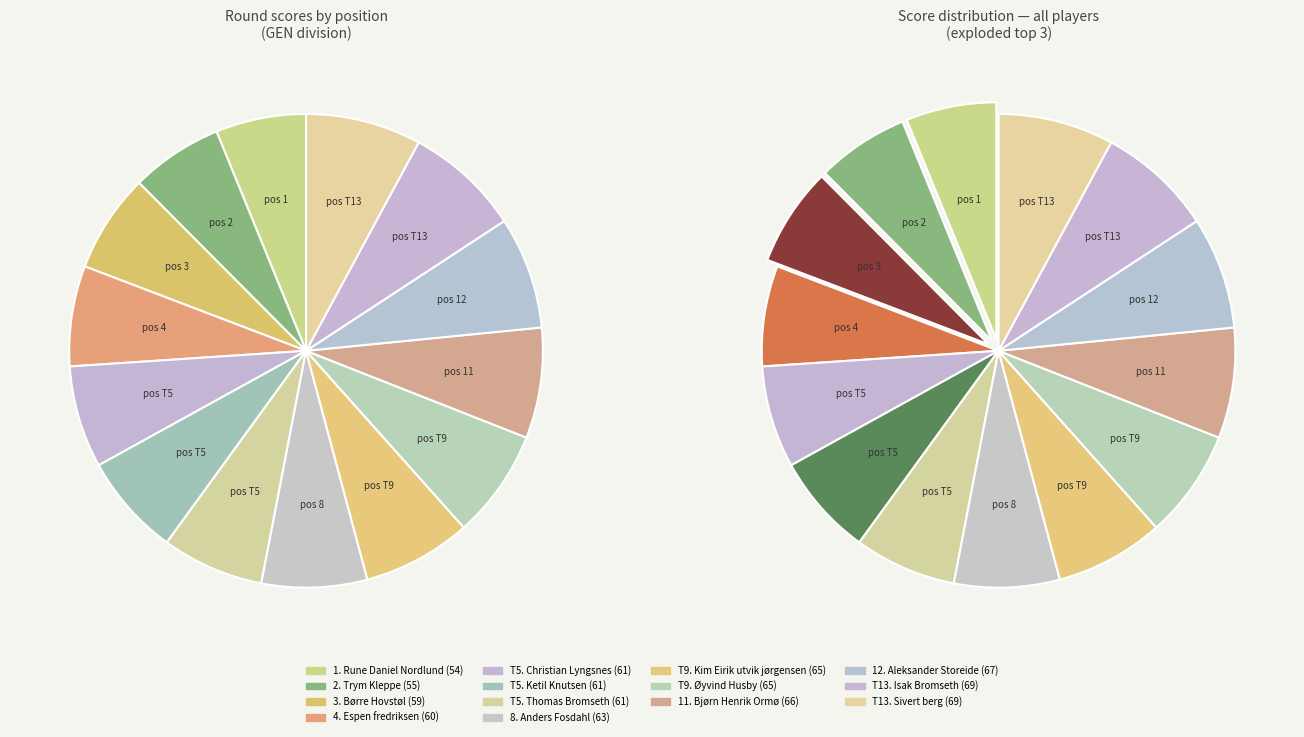

To the nearest percent, what percentage of the pie is Børre Hovstøl?

7%